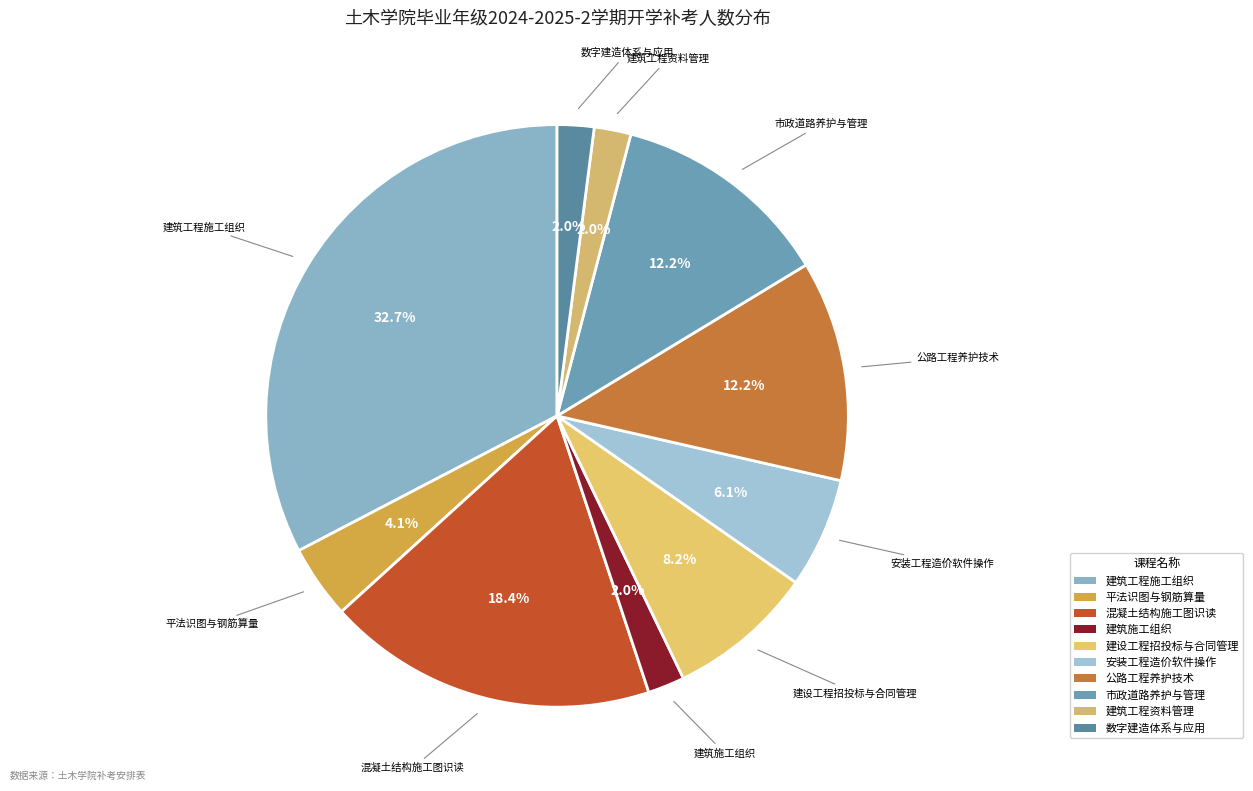

Approximately how many times larger is the value at 数字建造体系与应用 compared to 建筑工程资料管理?

1.0